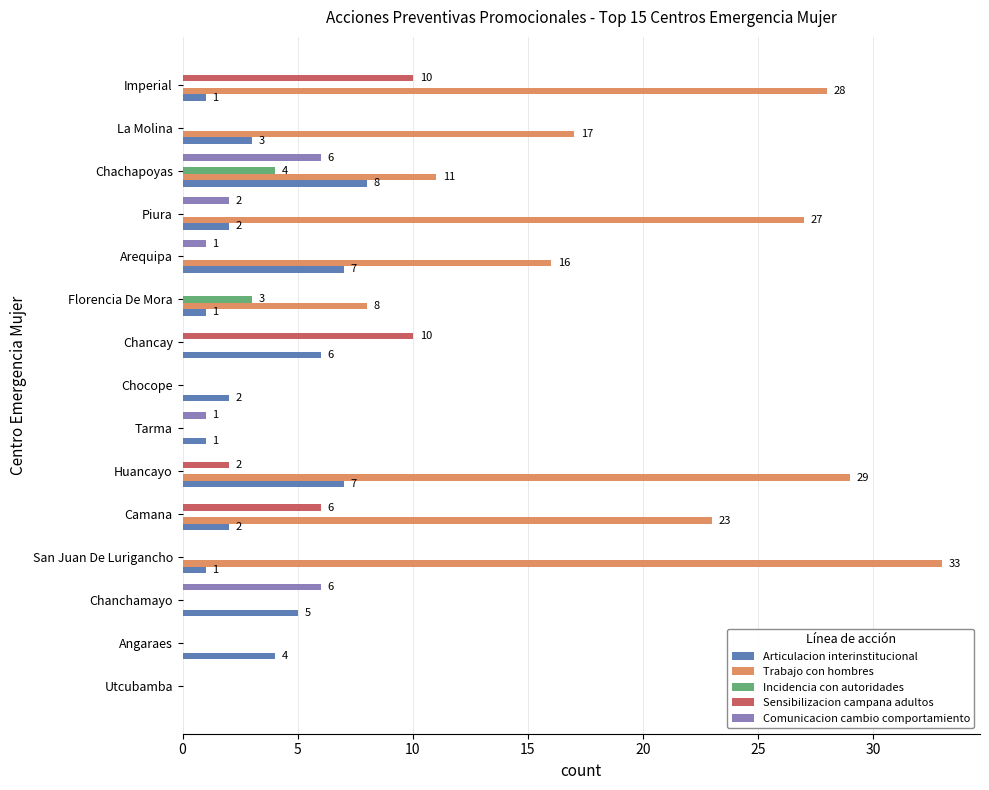

True or false: Comunicacion cambio comportamiento has a value of 3 at Imperial.

False